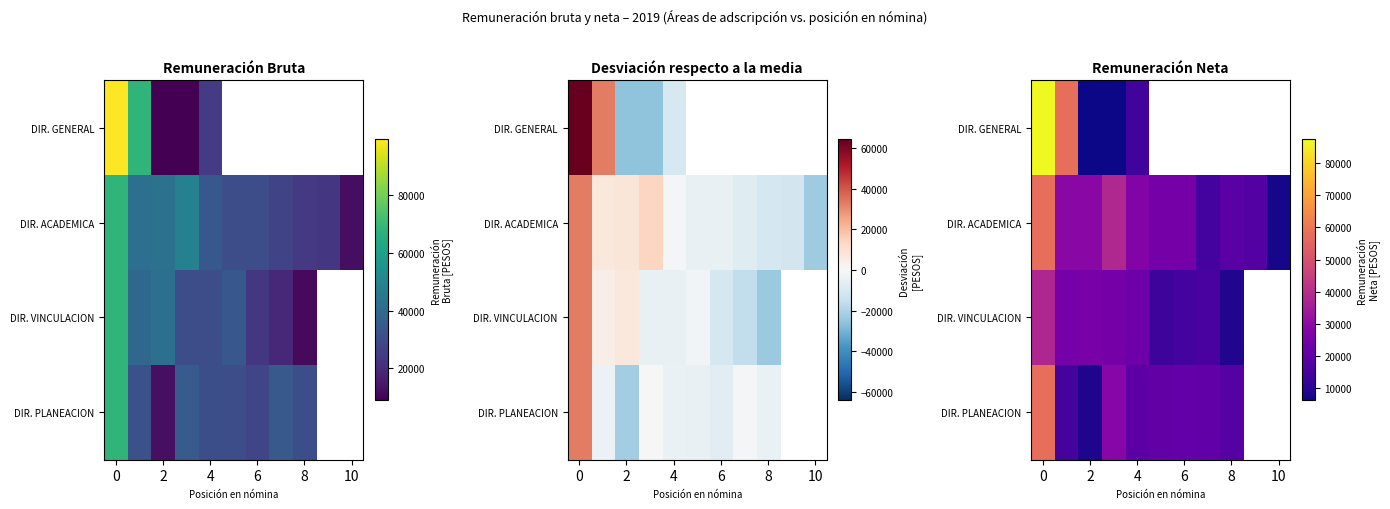

List the series in order of their overall mean, highest first.

DIR. GENERAL, DIR. ACADEMICA, DIR. VINCULACION, DIR. PLANEACION